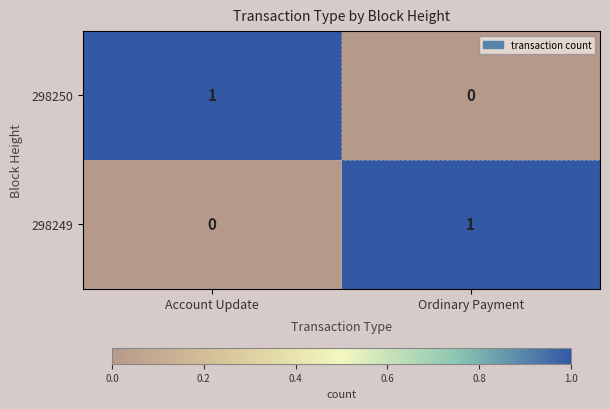

How many distinct data groups are displayed?

2